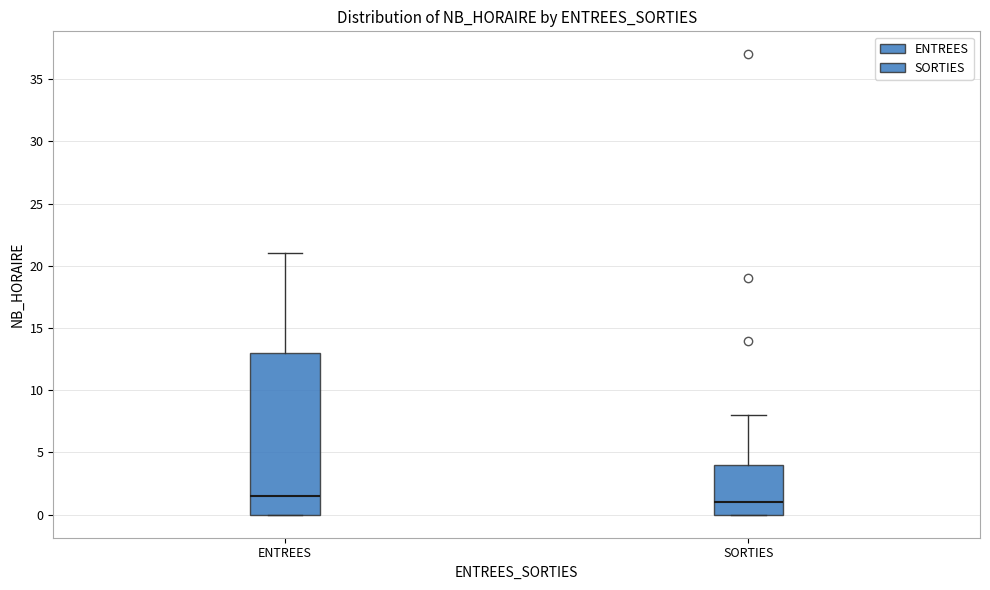

Which box's median line is the highest?

ENTREES